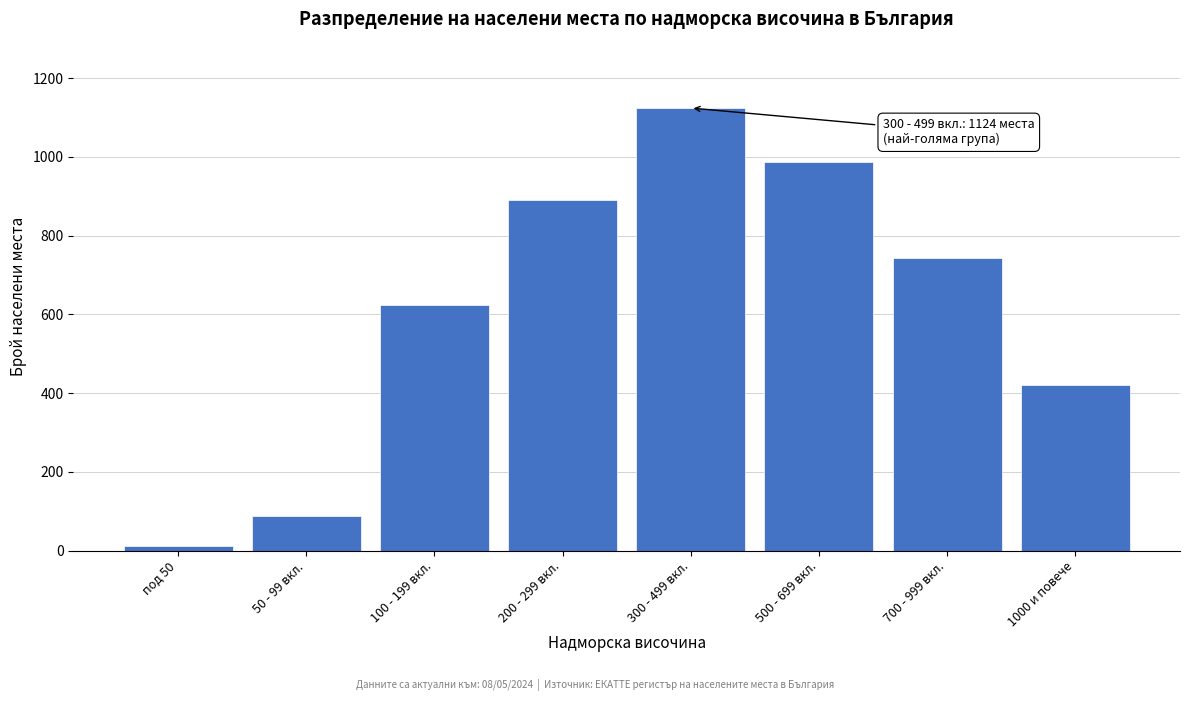

Reading left to right, transcribe all the data shown in this chart.

12	89	623	891	1124	987	743	421